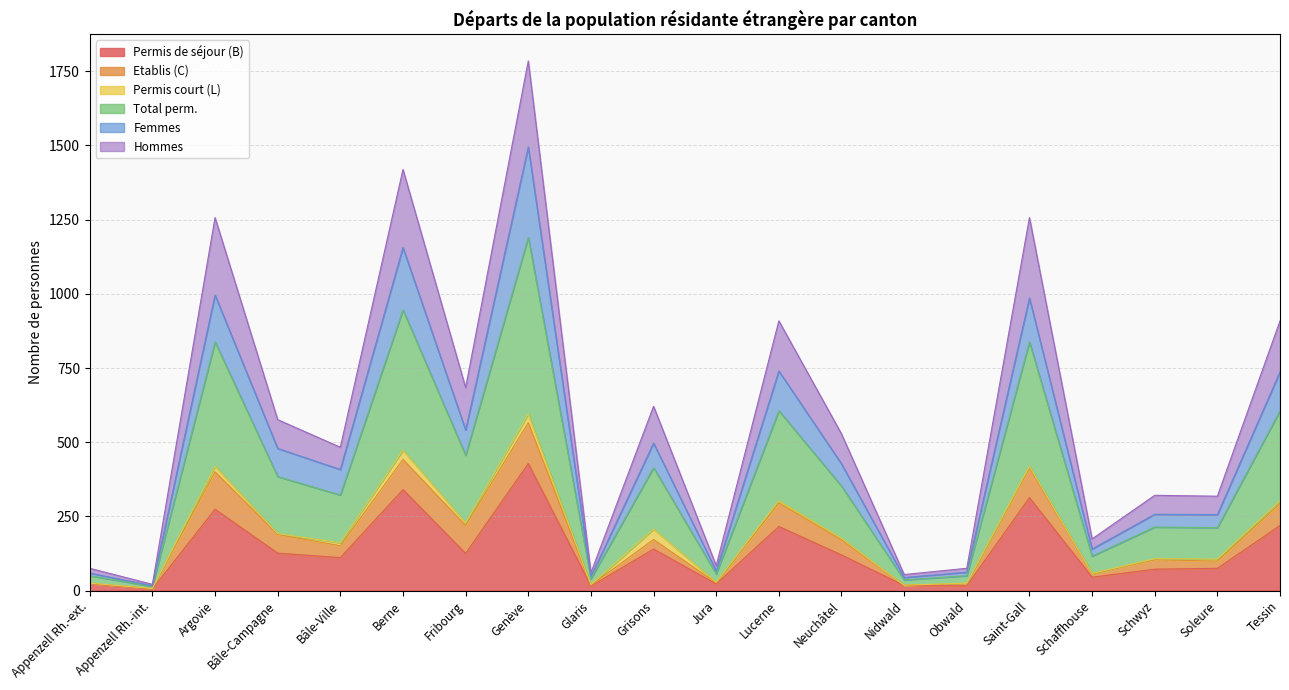

Rank the categories by Permis de séjour (B) value from lowest to highest.

Appenzell Rh.-int., Glaris, Obwald, Nidwald, Jura, Appenzell Rh.-ext., Schaffhouse, Schwyz, Soleure, Bâle-Ville, Neuchâtel, Fribourg, Bâle-Campagne, Grisons, Lucerne, Tessin, Argovie, Saint-Gall, Berne, Genève